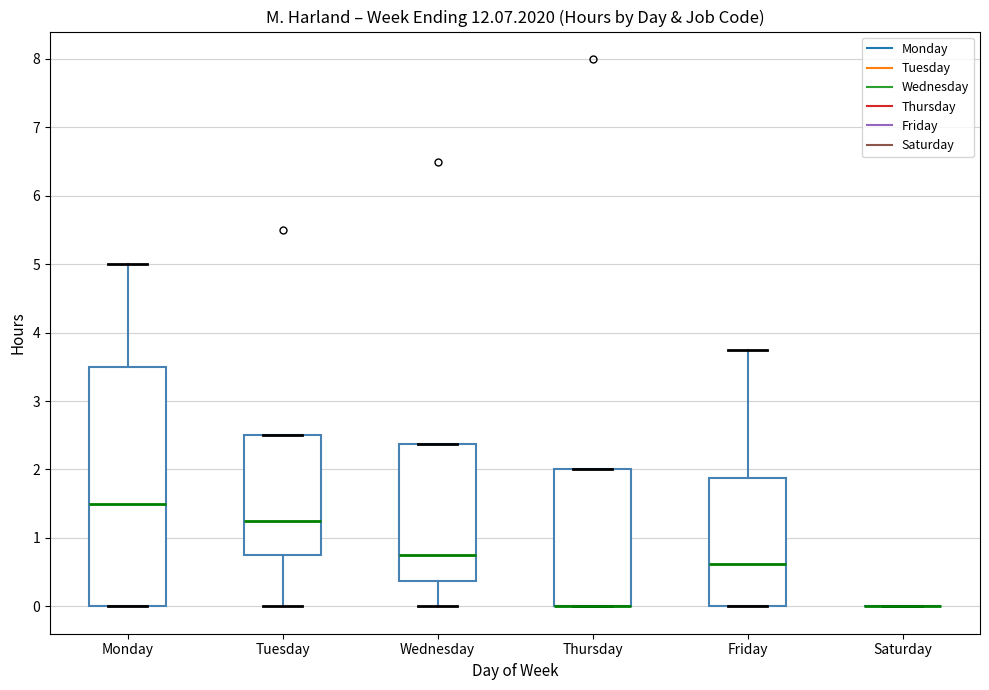

Where is the lower edge of the box for Wednesday on the y-axis? The values are not printed on the chart, so give them approximately, as read against the axis.

0.4